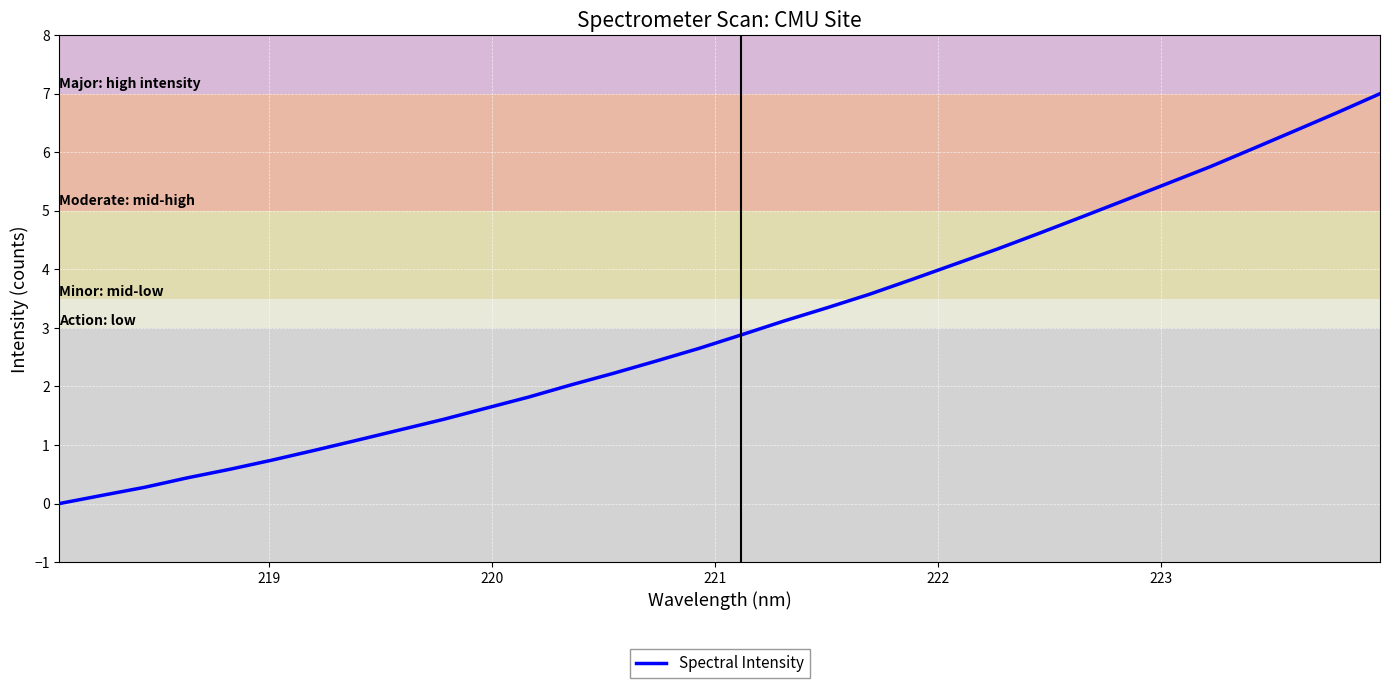

What is the difference between the maximum and minimum values?

7.0